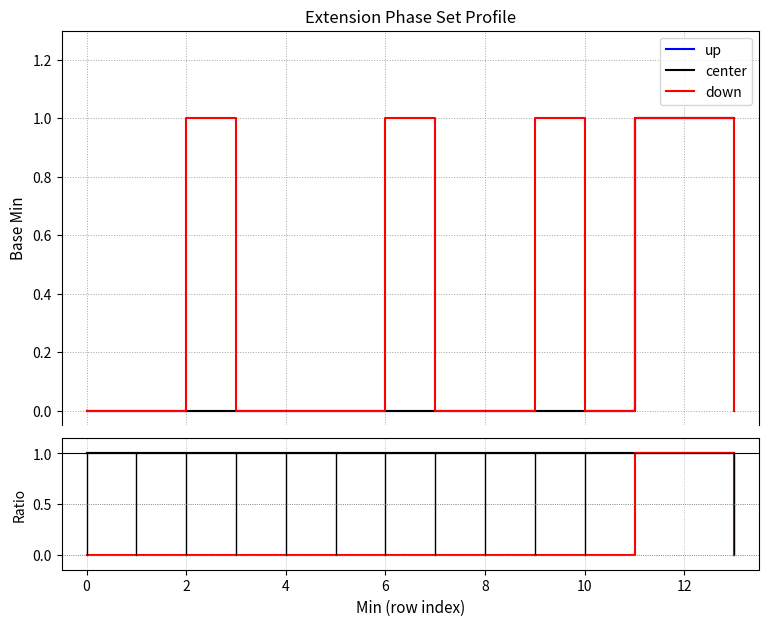

Does the chart have visible grid lines?

Yes